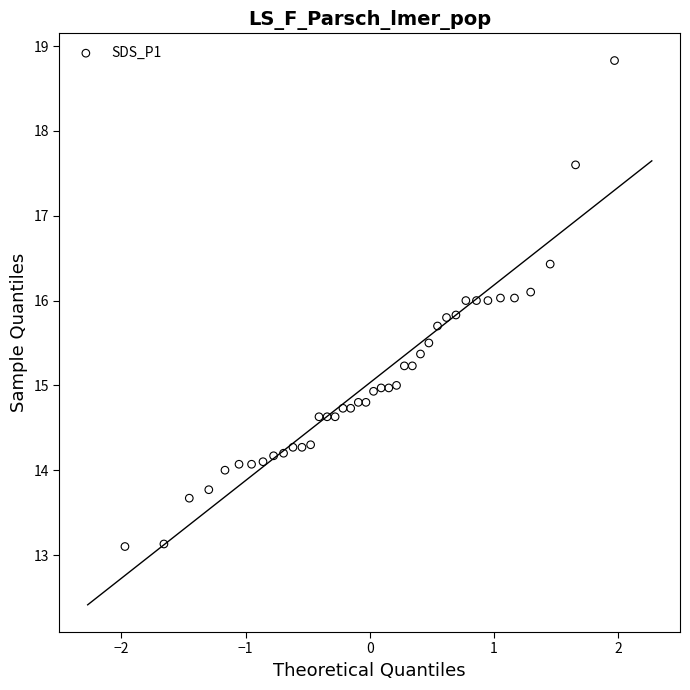

What is the range of X values (max minus min)?

3.9